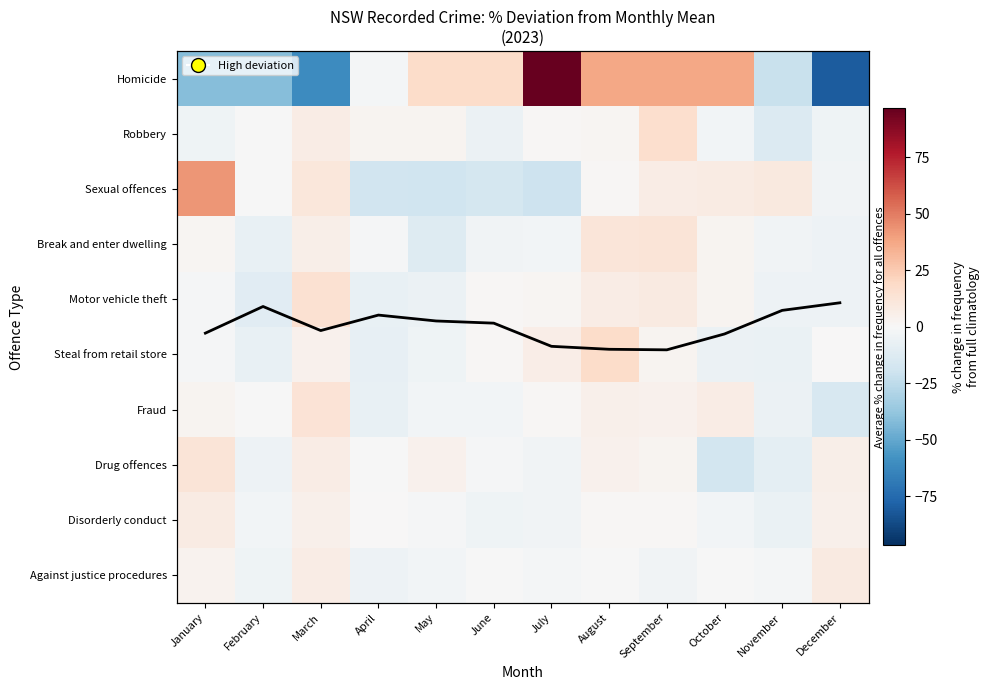

What is the difference between the Motor vehicle theft values at April and December?

2.5